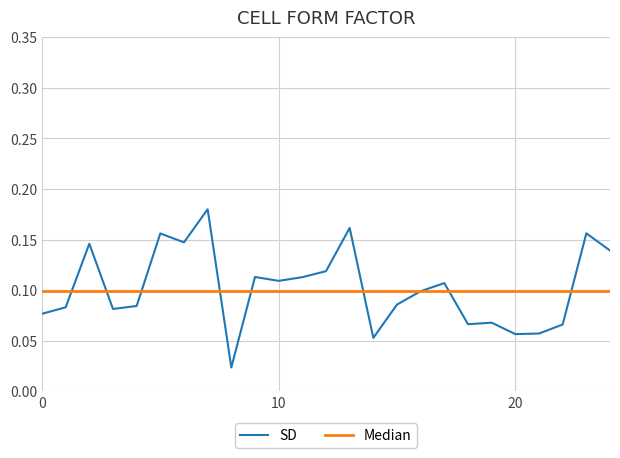

After their last crossing, which series has the higher values: Median or SD?

SD